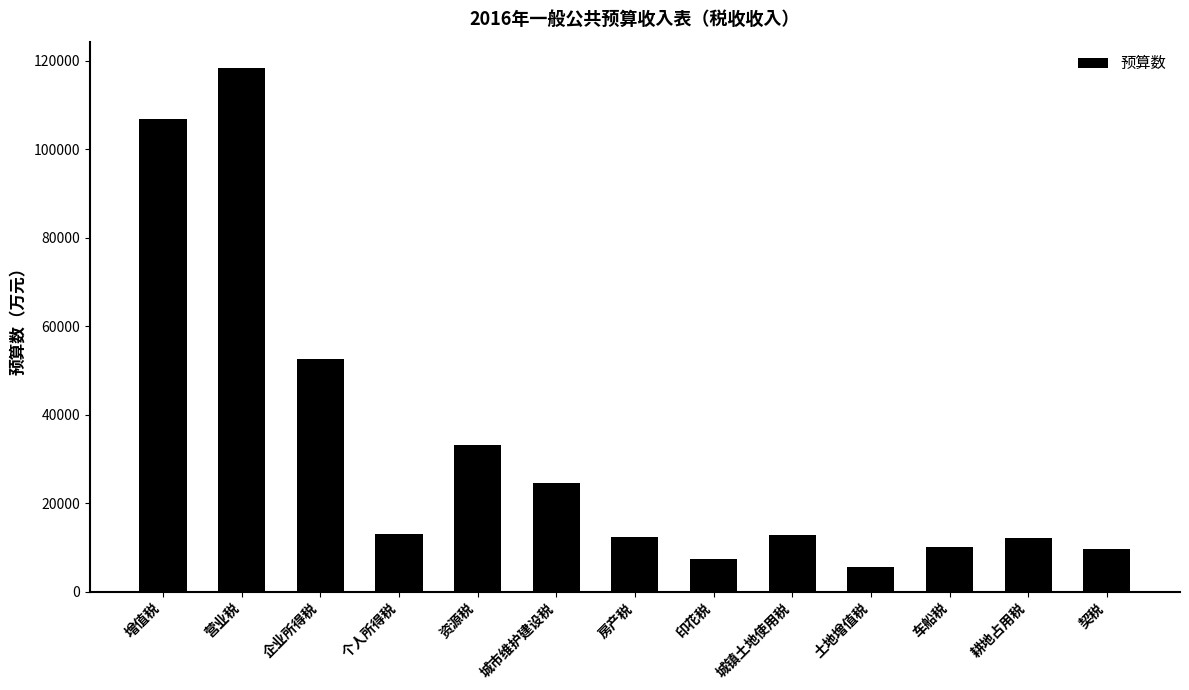

What is the difference between the second highest and minimum values?

101191